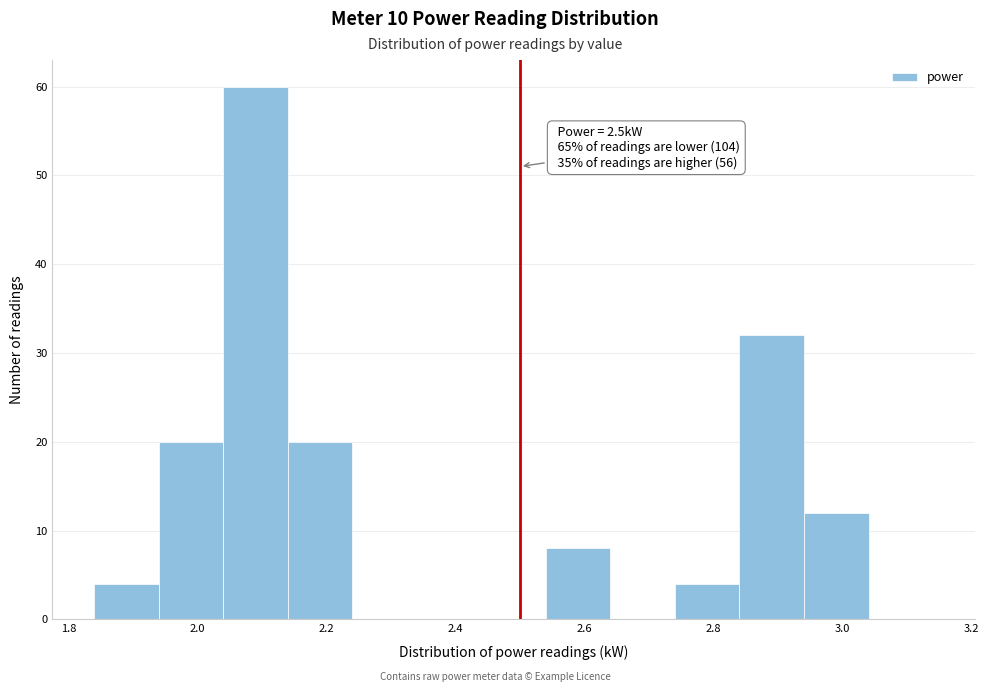

Which range on the x-axis has the tallest bar?

2.04 to 2.14